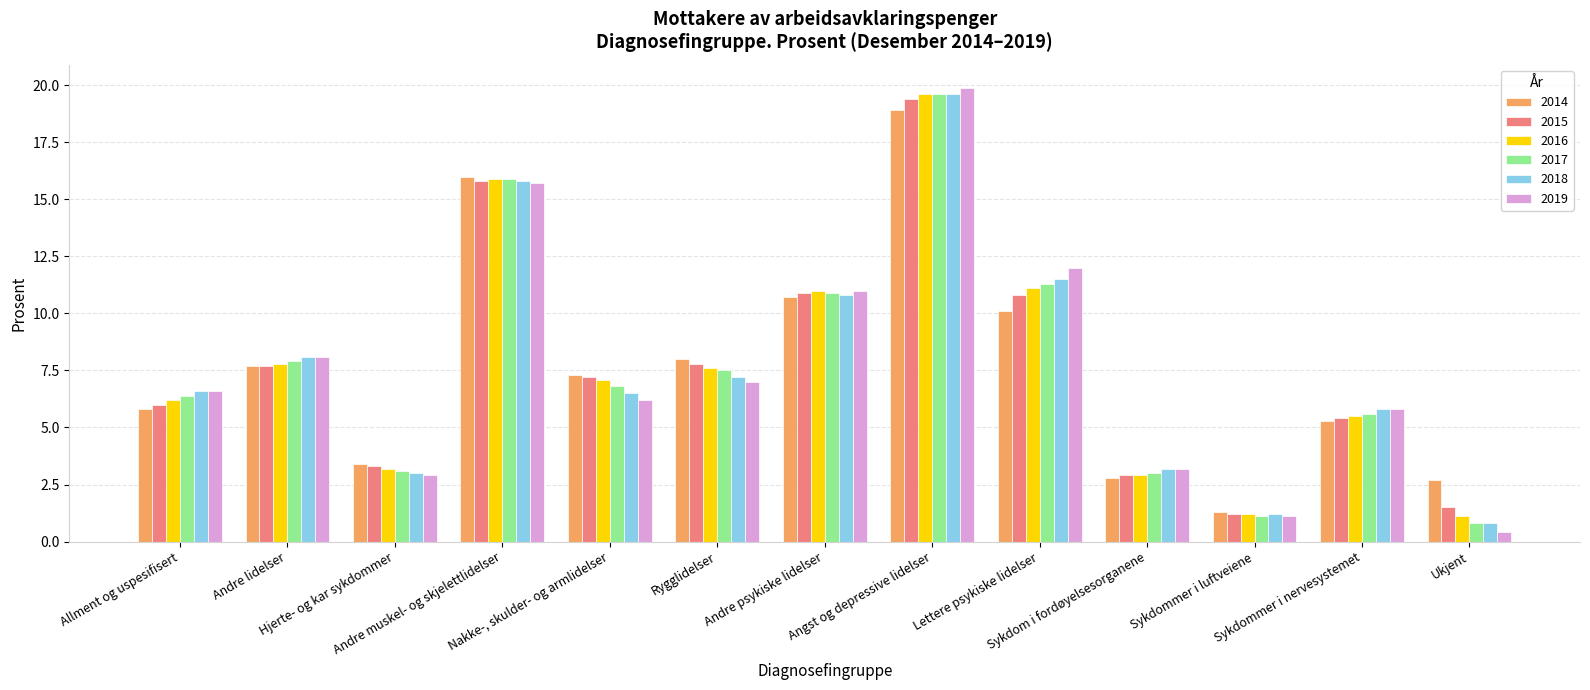

Which series has the widest spread of values?

2019